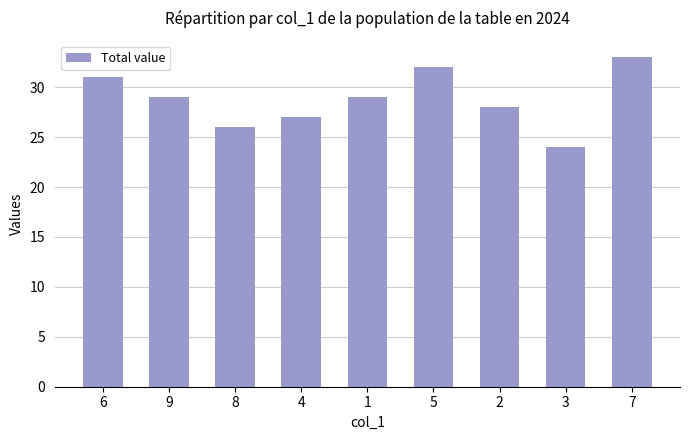

Where does the data first go above 28?

1